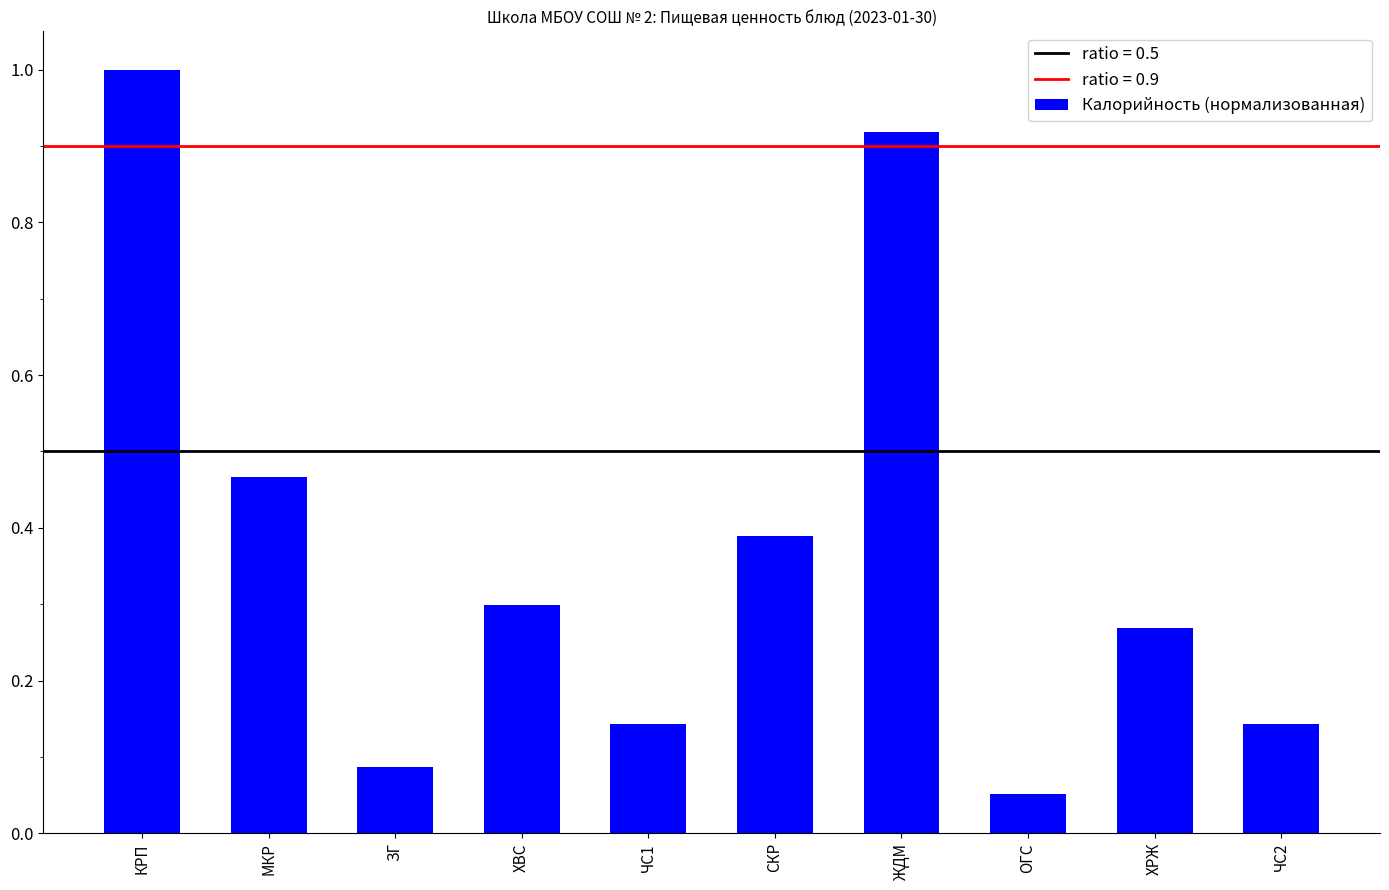

What is the sum of the values at ХРЖ and КРП?

1.3